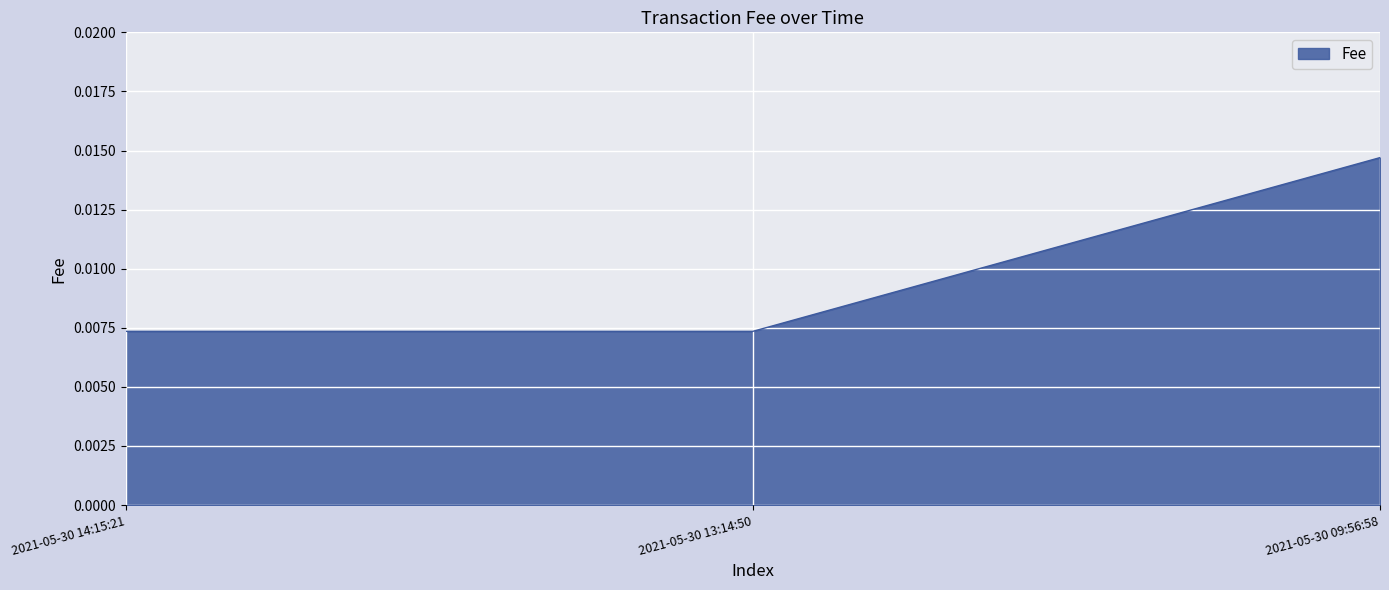

What position from the right is 2021-05-30 14:15:21?

3